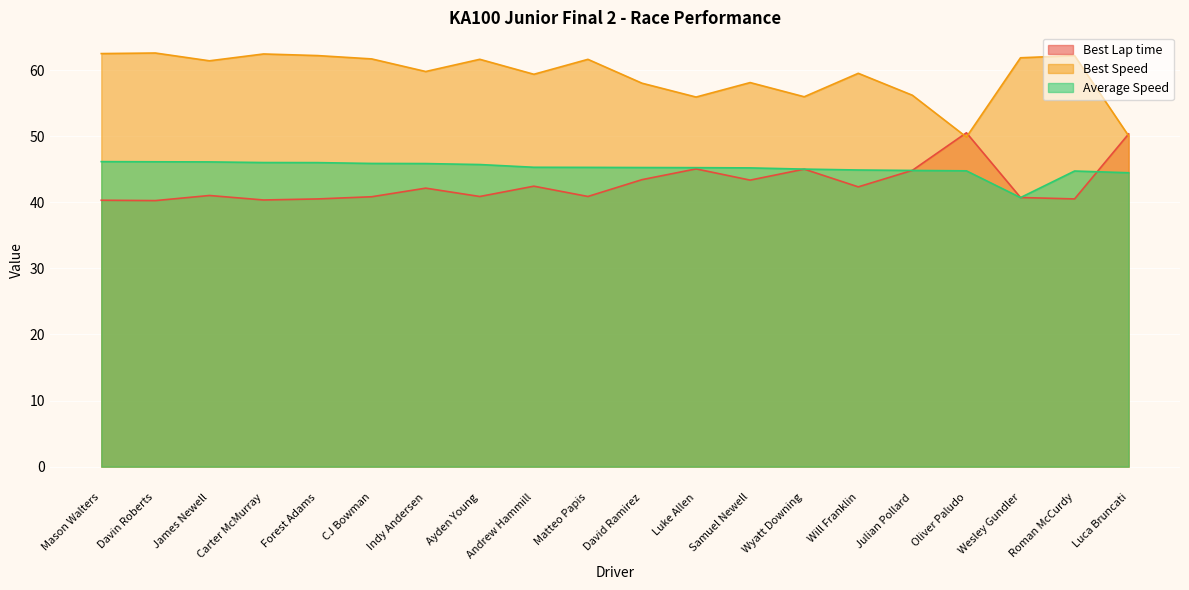

Which label corresponds to the largest value in the chart?

Davin Roberts